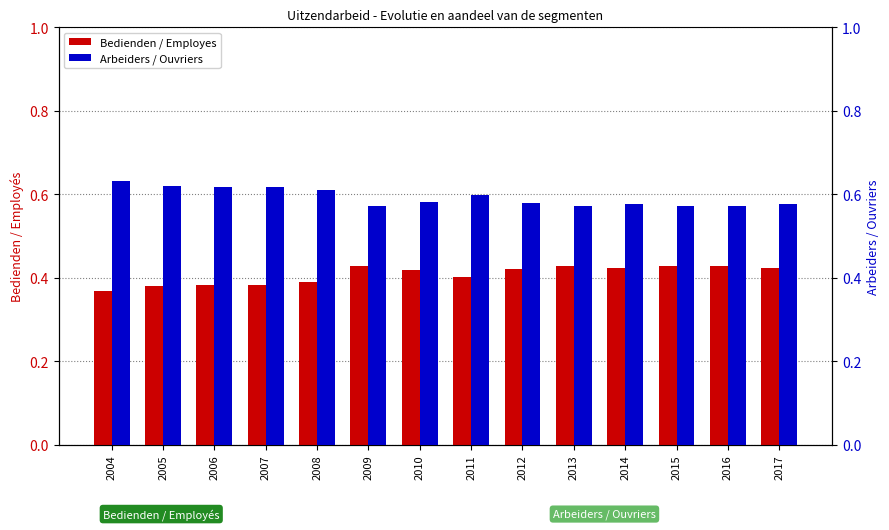

Rank the series by their maximum value, from lowest to highest.

Bedienden / Employes, Arbeiders / Ouvriers